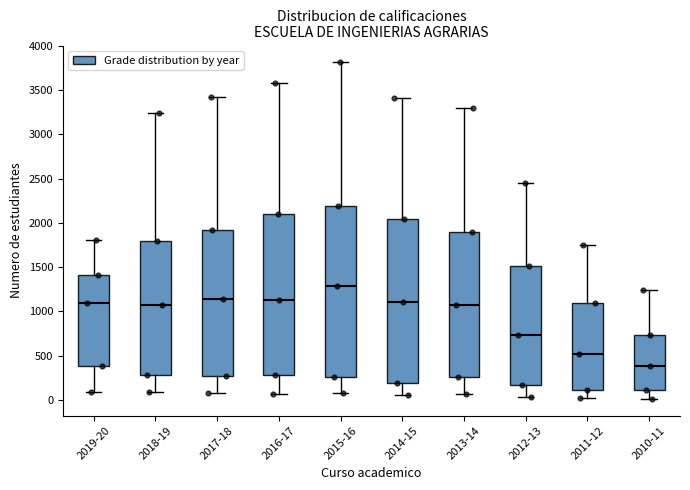

Reading left to right, transcribe this box plot: for each box, give where its median line is, the range the box spans, and where its two whiskers end, as read against the y-axis. The values are not printed on the chart, so give them approximately, as read against the axis.

2019-20: median 1100, box 400 to 1400, whiskers 100 to 1800
2018-19: median 1050, box 300 to 1800, whiskers 100 to 3250
2017-18: median 1150, box 250 to 1900, whiskers 100 to 3400
2016-17: median 1150, box 300 to 2100, whiskers 50 to 3600
2015-16: median 1300, box 250 to 2200, whiskers 100 to 3800
2014-15: median 1100, box 200 to 2050, whiskers 50 to 3400
2013-14: median 1100, box 250 to 1900, whiskers 50 to 3300
2012-13: median 750, box 150 to 1500, whiskers 50 to 2450
2011-12: median 500, box 100 to 1100, whiskers 0 to 1750
2010-11: median 400, box 100 to 750, whiskers 0 to 1250